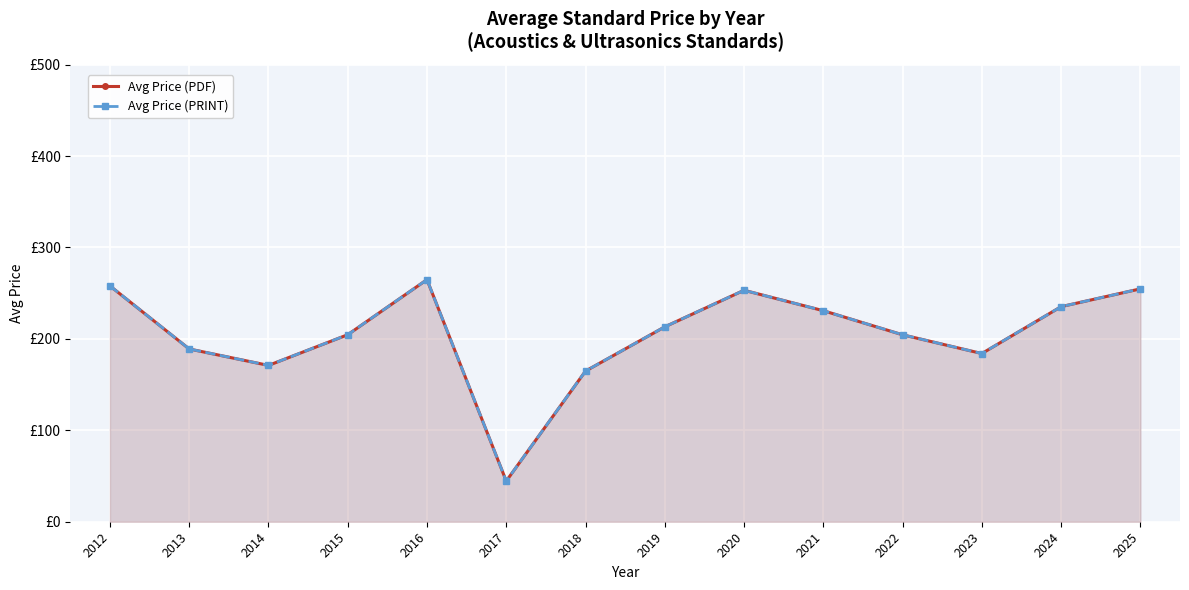

Which series has the widest spread of values?

Avg Price (PDF)